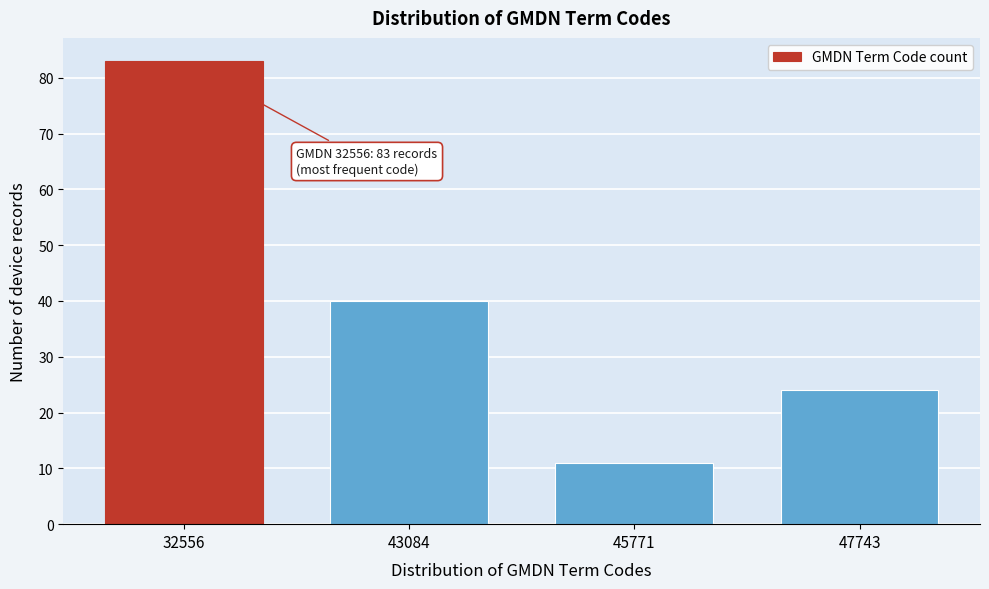

Reading right to left, extract all data points from this chart.

24	11	40	83